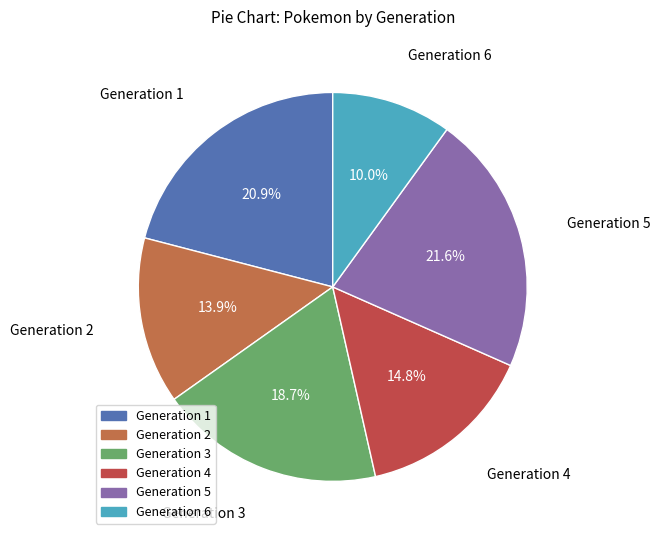

Is it true that Generation 5 is 22% of the pie?

True